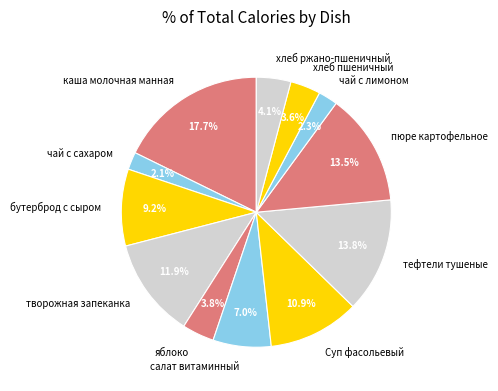

Which slice is the largest?

каша молочная манная